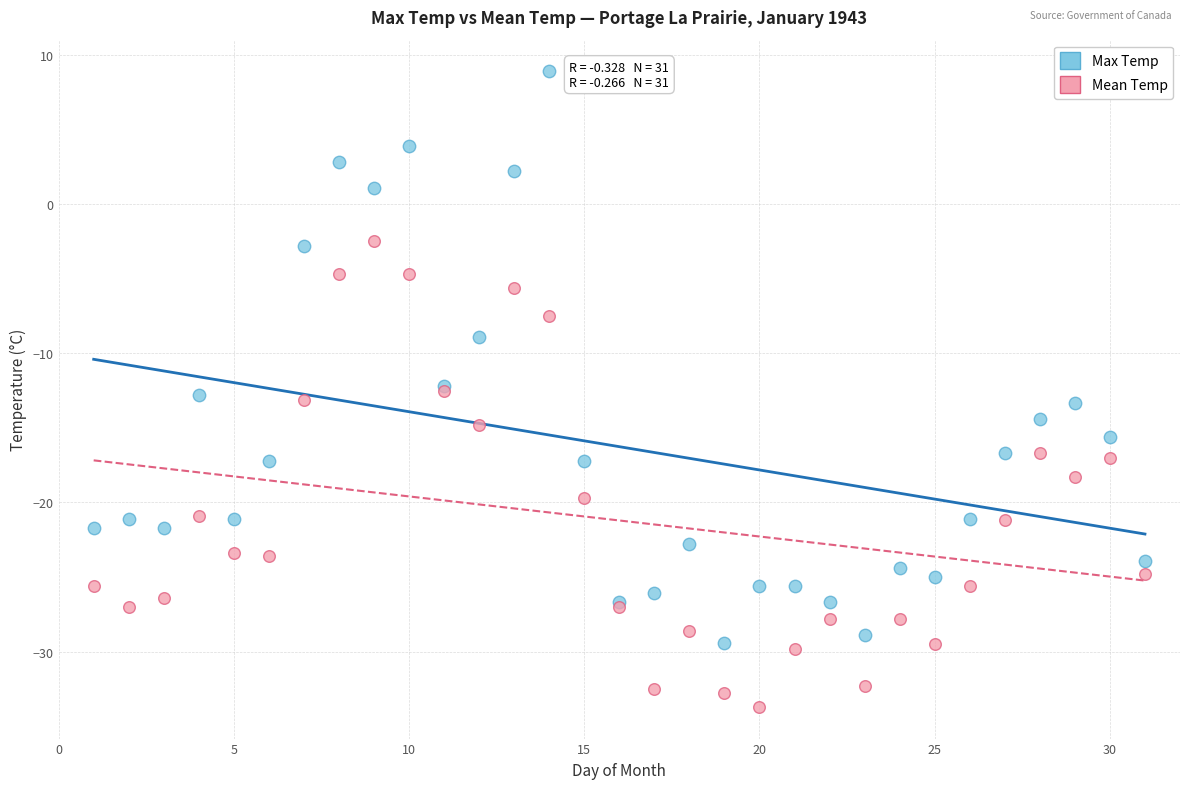

Which series has the largest Y range (max minus min)?

Max Temp